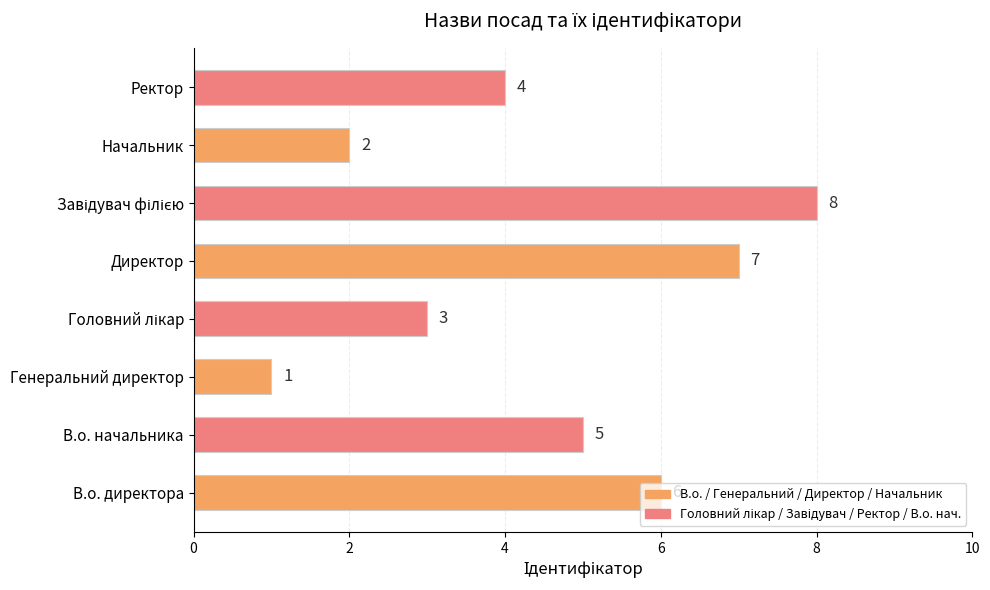

How many values are between 3 and 7?

5